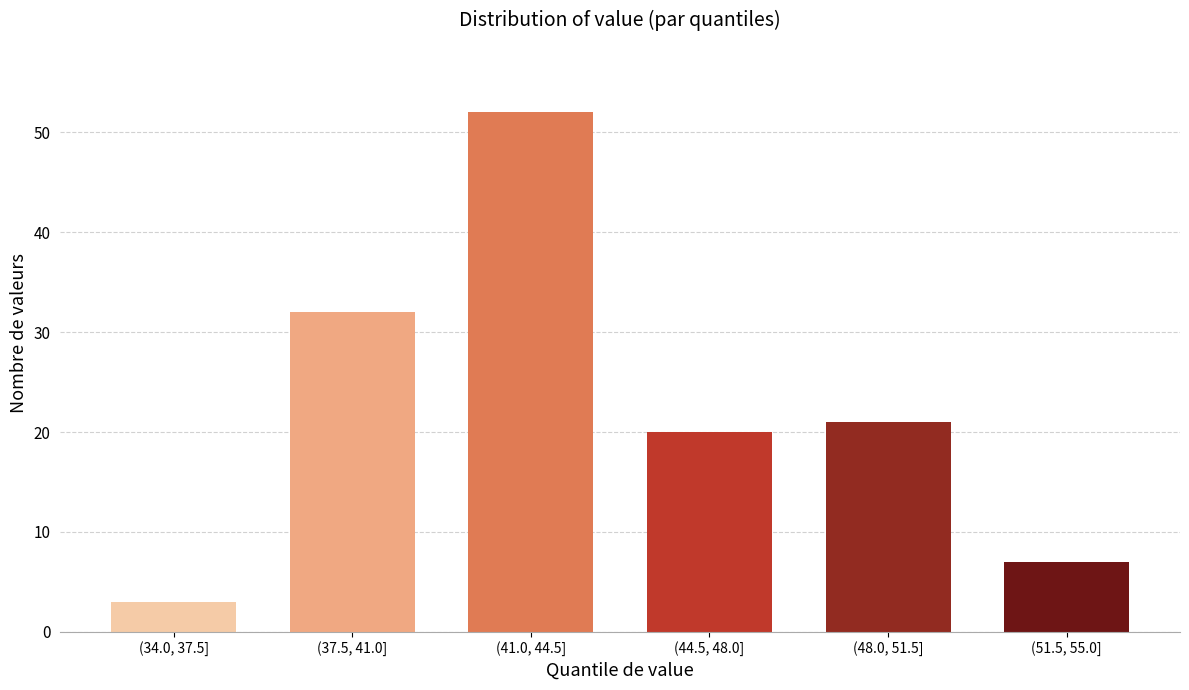

Reading left to right, extract all data points from this chart.

3	32	52	20	21	7